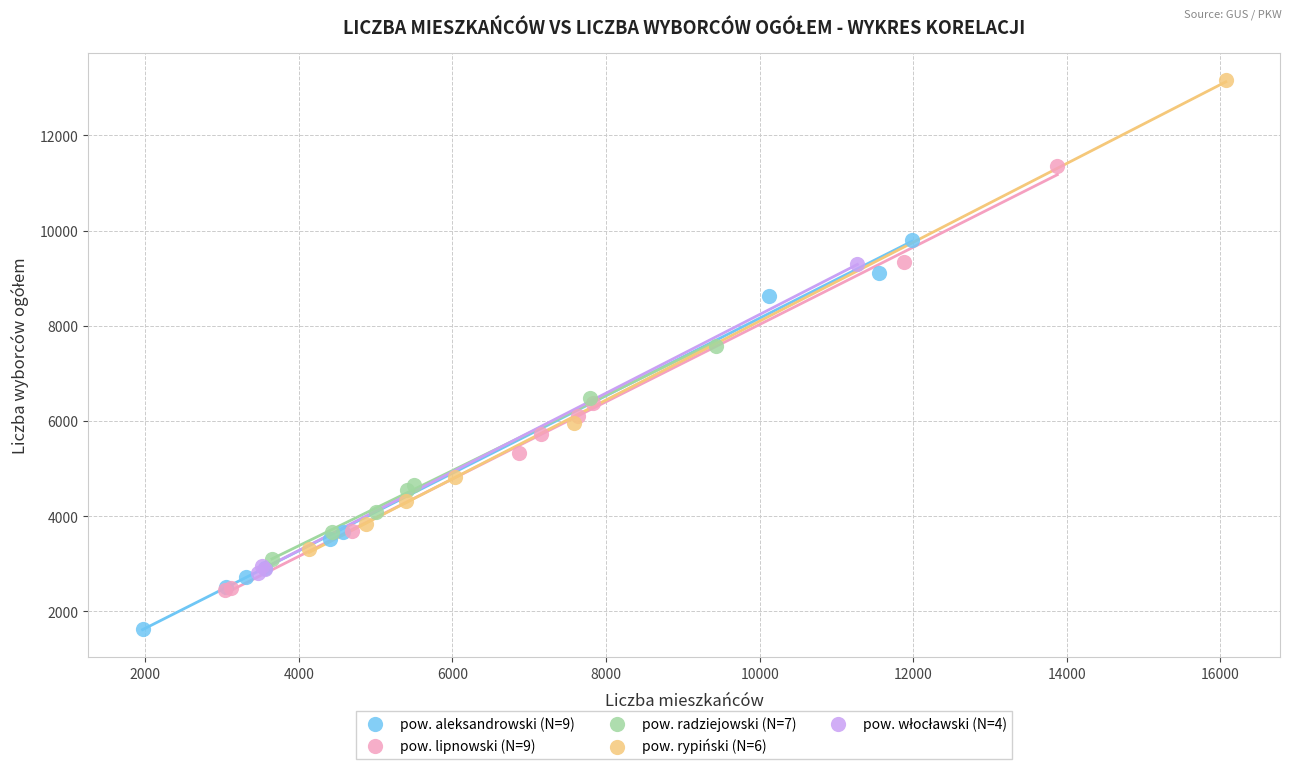

Which series reaches the minimum Y coordinate?

pow. aleksandrowski (N=9)